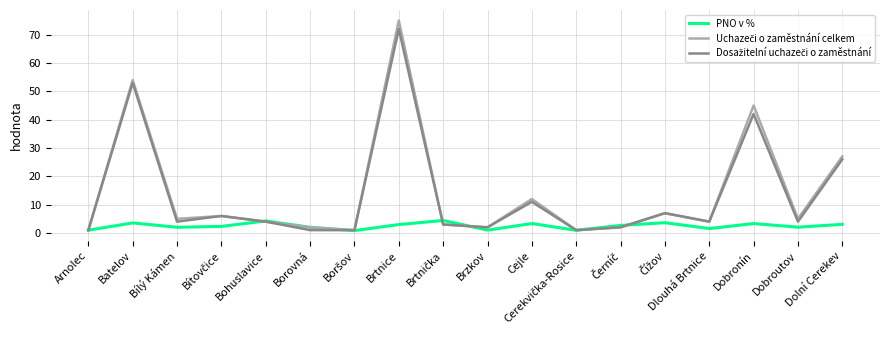

Is it true that PNO v % equals 3.0 at Brtnice?

True